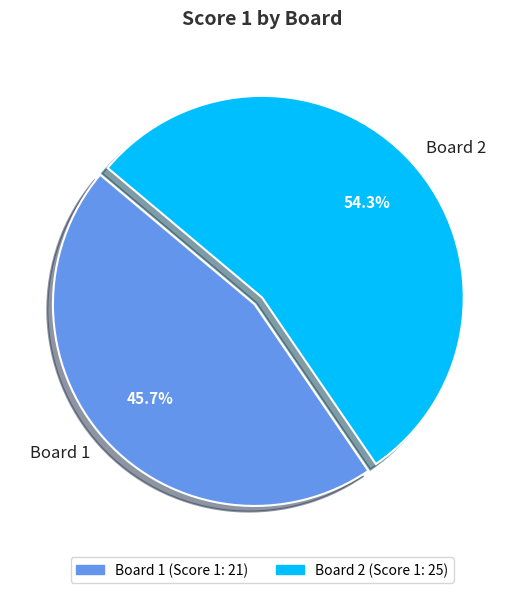

How many segments does this pie chart have?

2